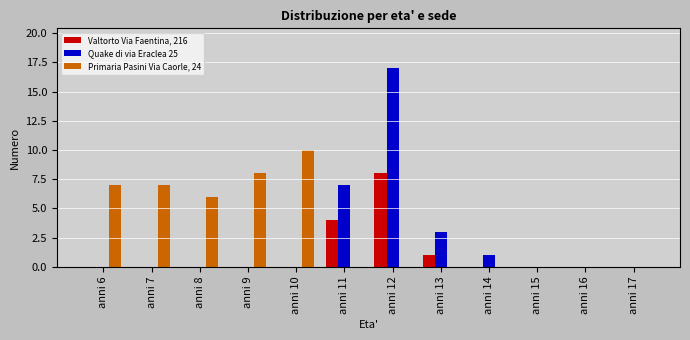

Reading left to right, what are all the values shown in this chart?

Valtorto Via Faentina, 216: 0	0	0	0	0	4	8	1	0	0	0	0
Quake di via Eraclea 25: 0	0	0	0	0	7	17	3	1	0	0	0
Primaria Pasini Via Caorle, 24: 7	7	6	8	10	0	0	0	0	0	0	0